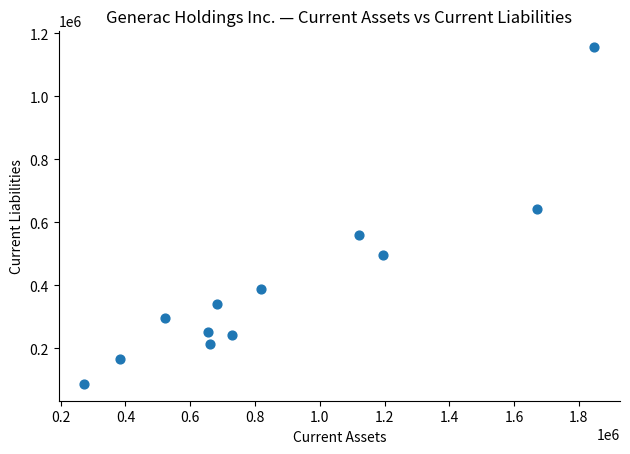

What Y value in the scatter plot is closest to 621296?

641524